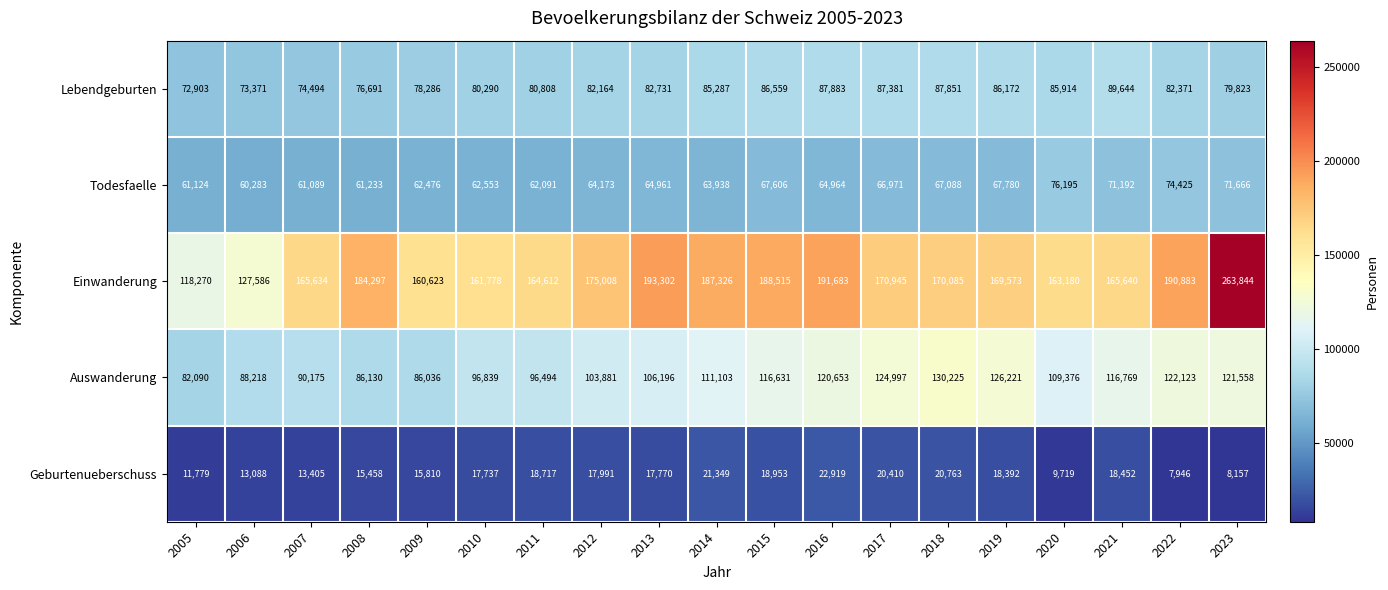

Between 2013 and 2022, which series saw the biggest shift?

Auswanderung